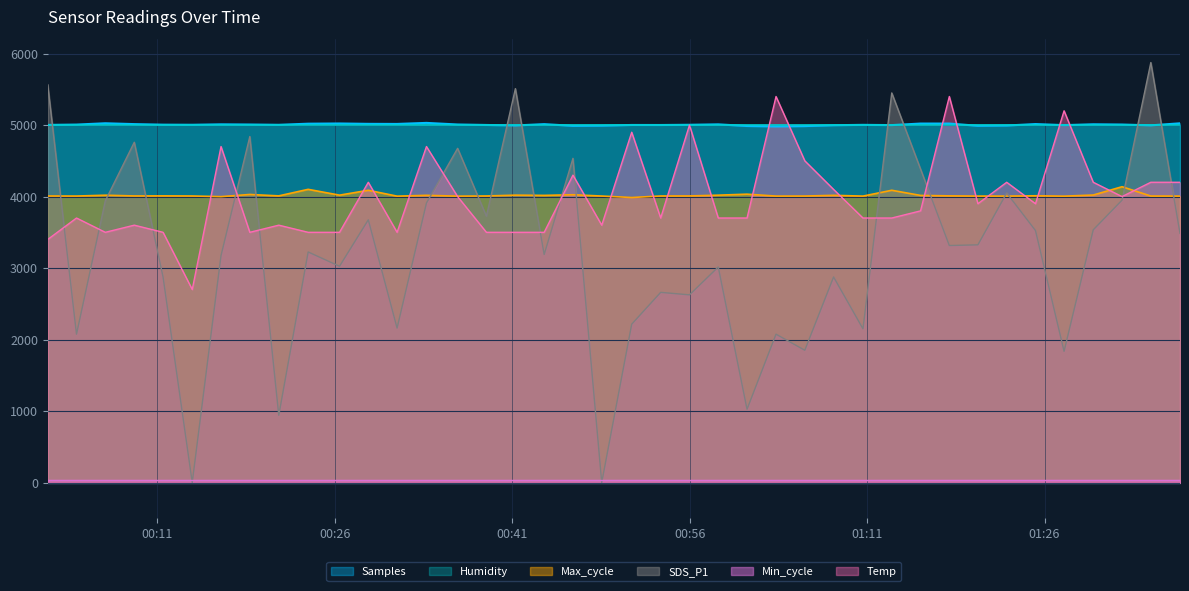

What is the greatest value displayed?

5875.0